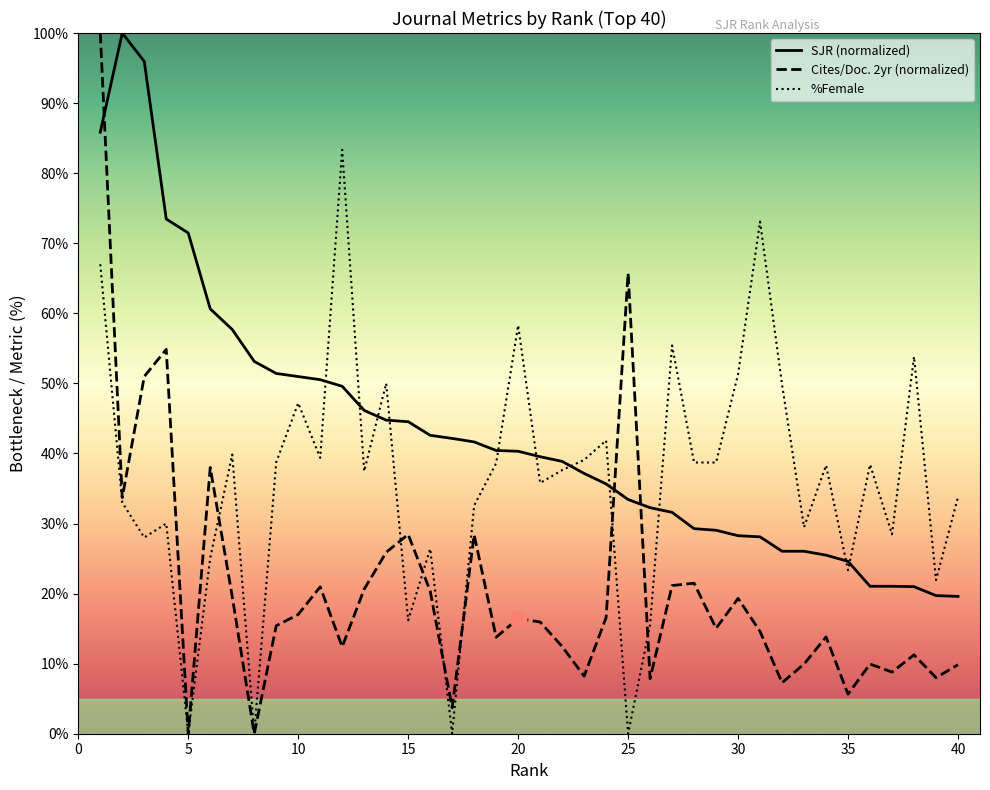

List the series in order of their overall mean, highest first.

SJR (normalized), %Female, Cites/Doc. 2yr (normalized)